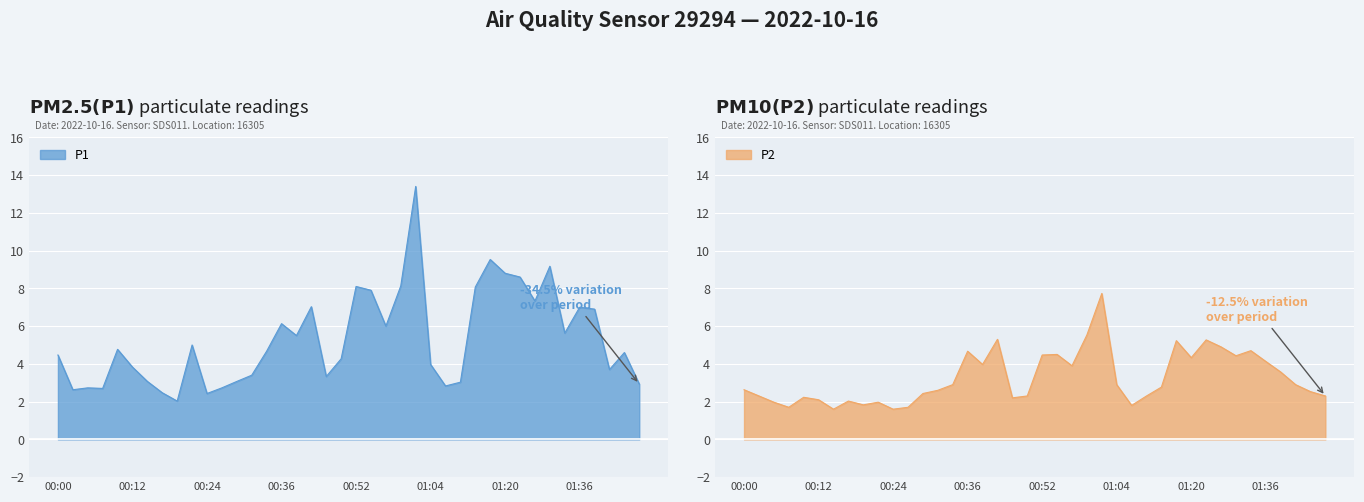

Which series changed the most between 00:32 and 00:57?

P1